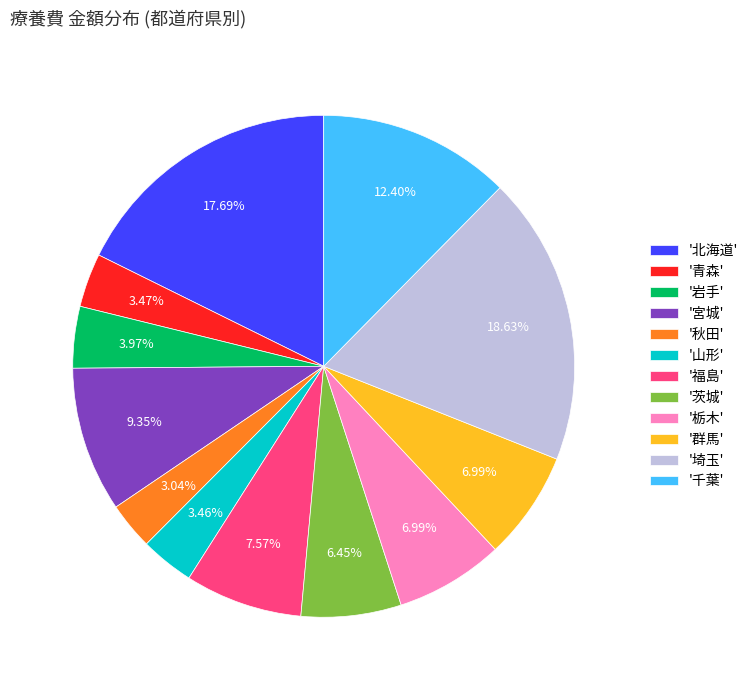

Which category has the biggest portion of the pie?

'埼玉'